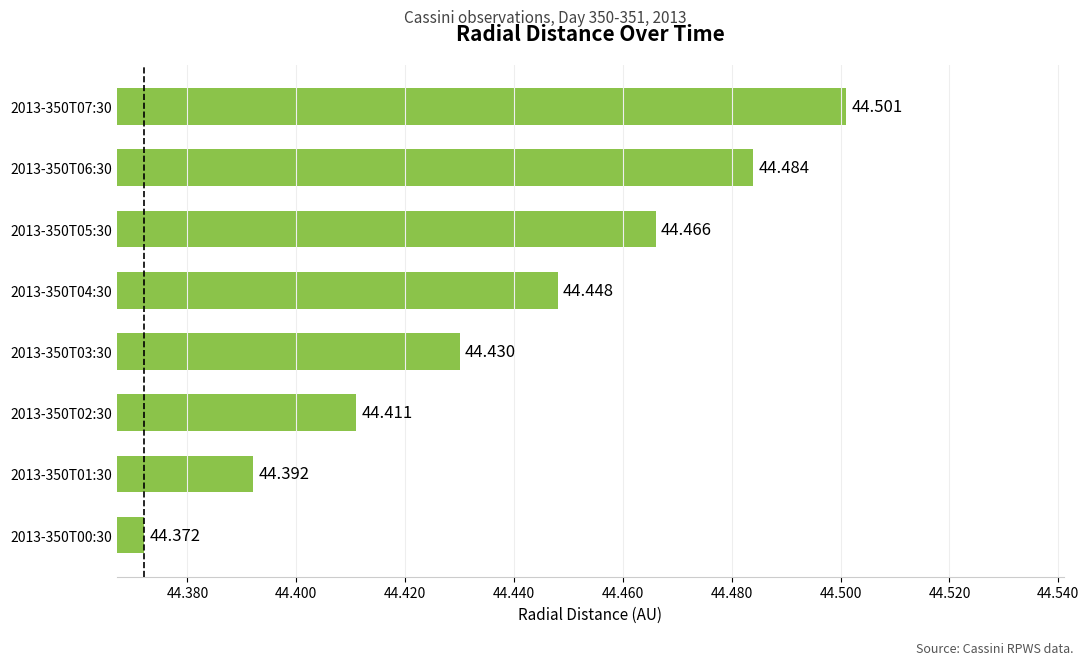

How many bars are there in total?

8